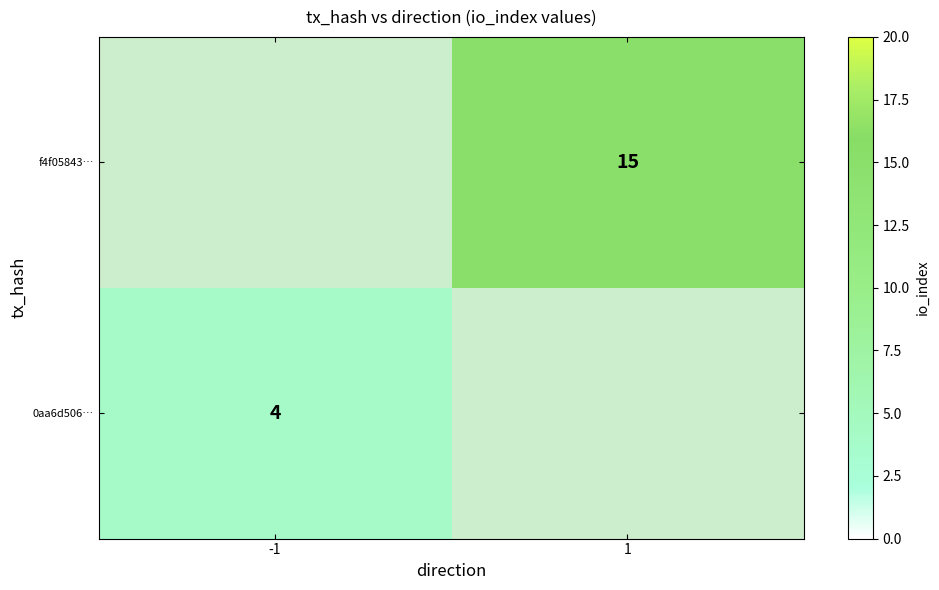

Between -1 and 1, which is larger?

1